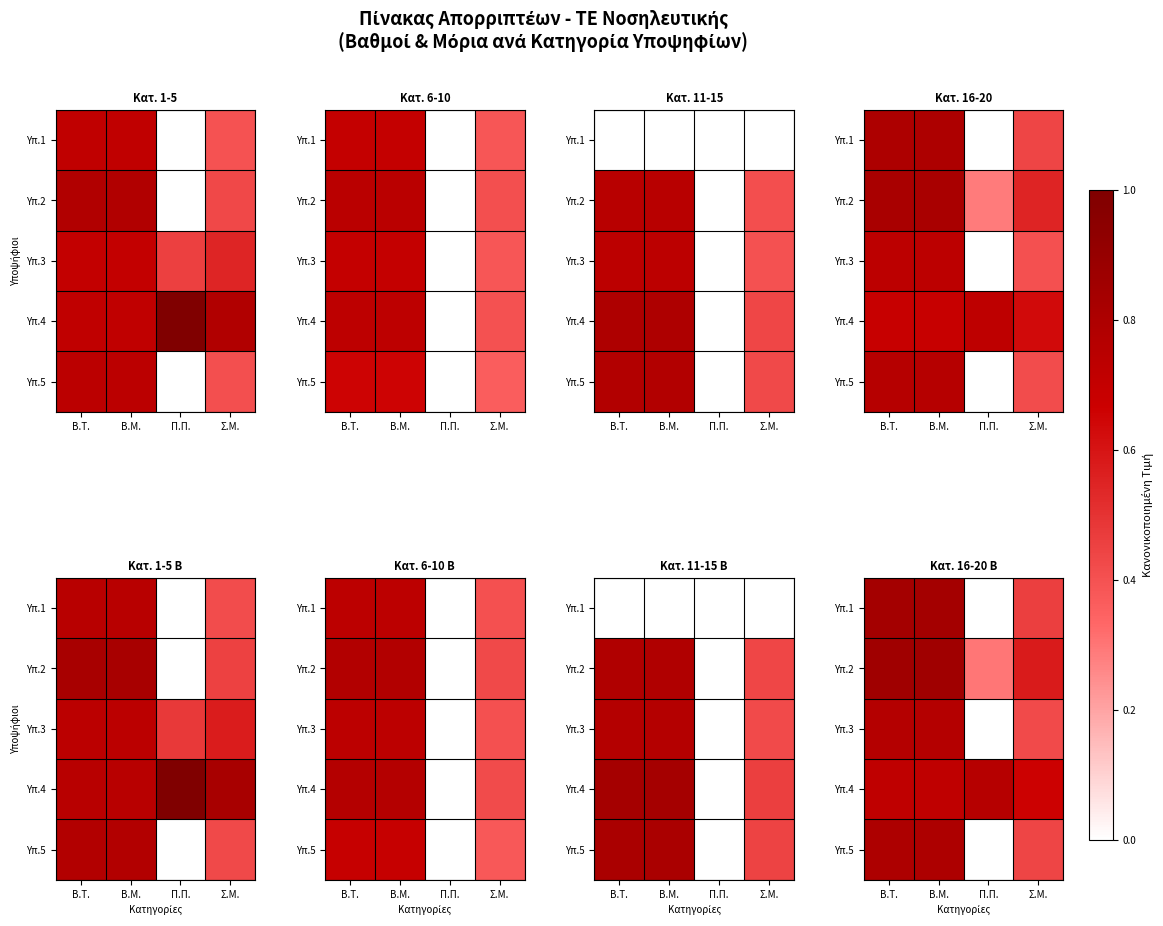

Which has a higher value, Β.Μ. or Π.Π.?

Β.Μ.